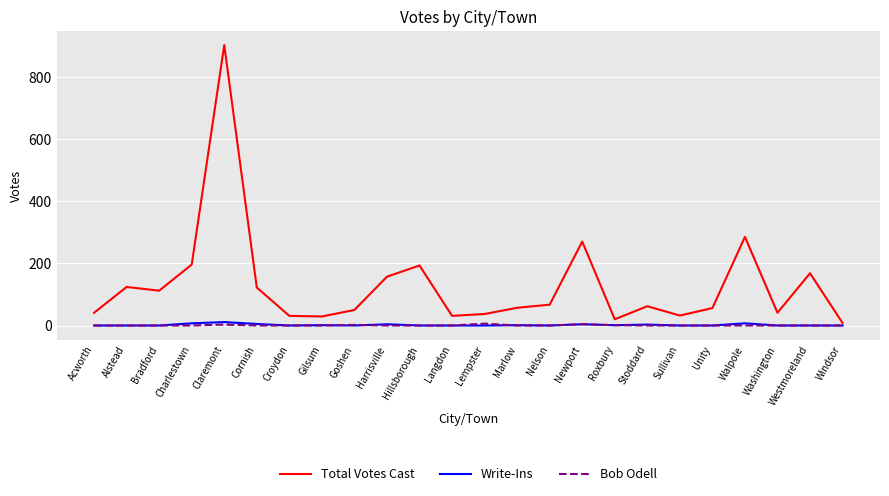

Which category has the lowest value in the Total Votes Cast series?

Windsor